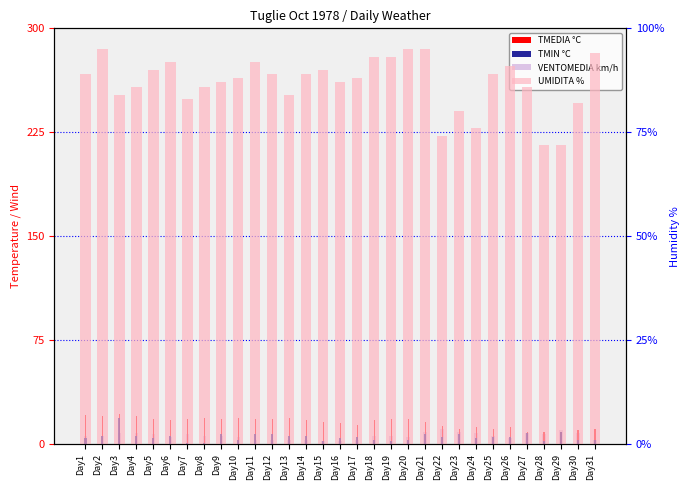

What is the sum of the VENTOMEDIA km/h values at Day1 and Day4?

14